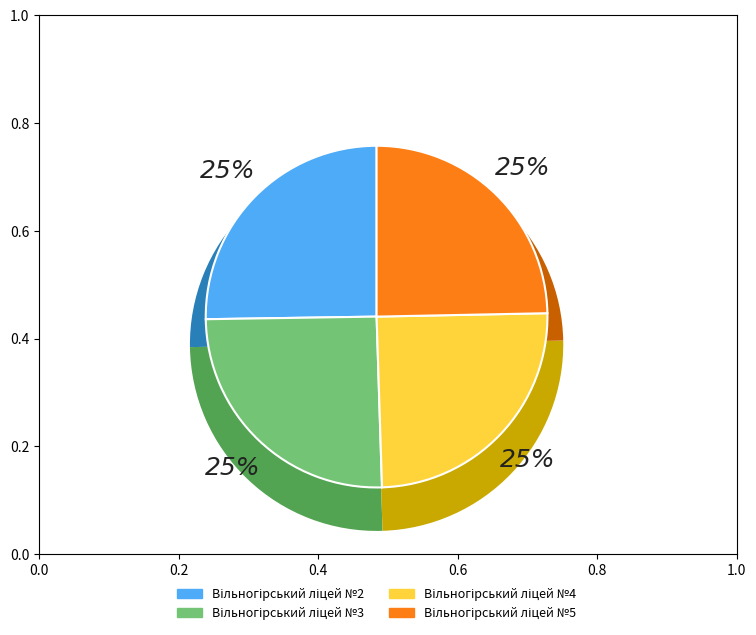

To the nearest percent, what is the combined percentage of Вільногірський ліцей №5 and Вільногірський ліцей №3?

50%